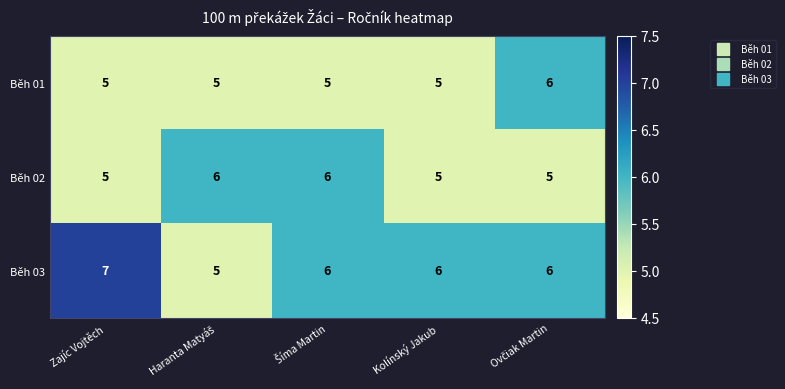

Which series has the largest range (max minus min)?

Běh 03